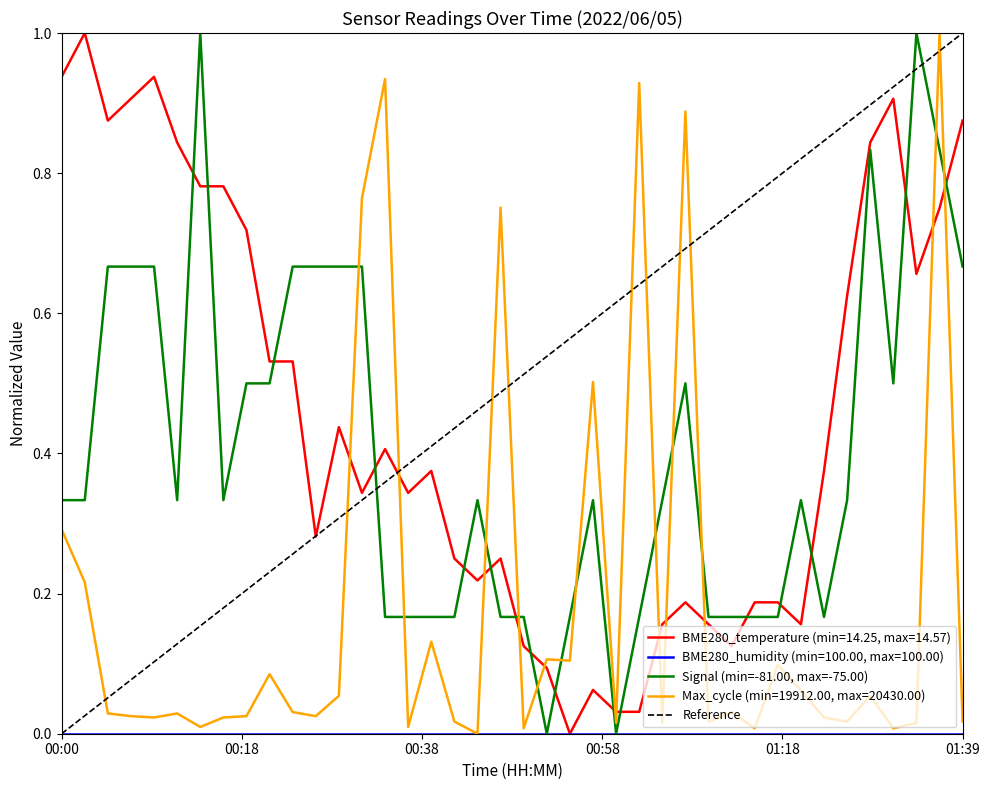

Does the chart have visible grid lines?

No